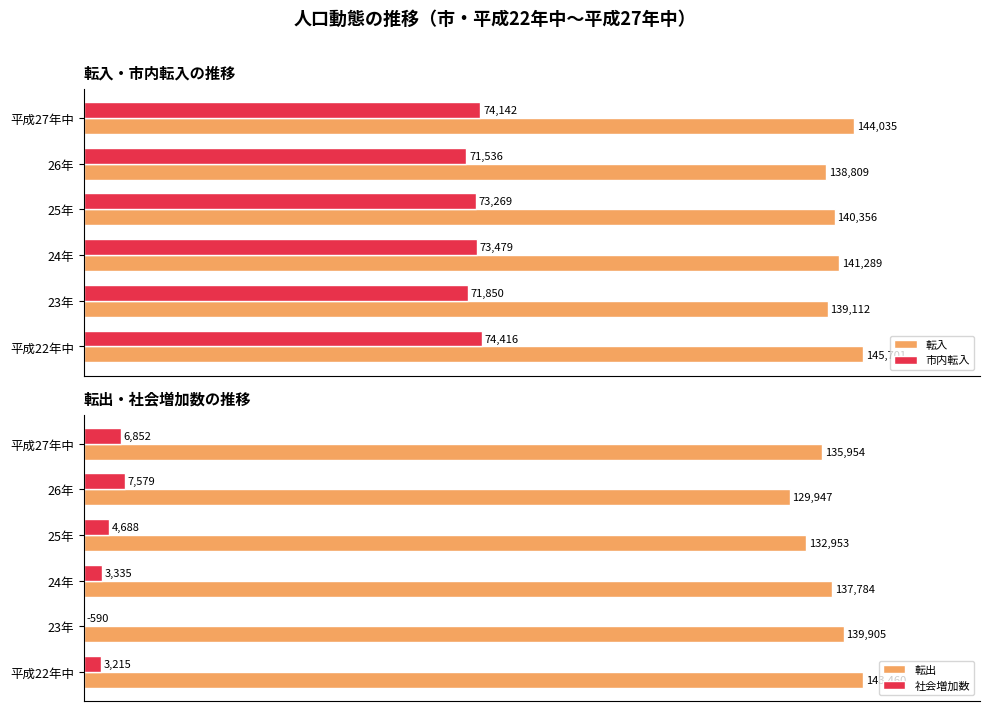

What is the minimum value for 社会増加数?

-590